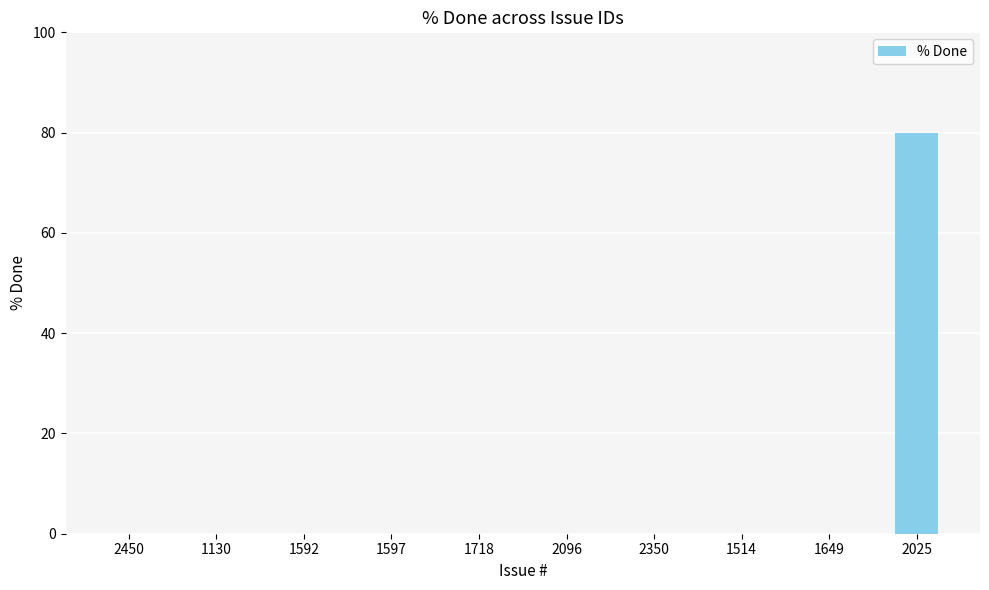

Reading left to right, list all the values displayed in this chart.

0	0	0	0	0	0	0	0	0	80